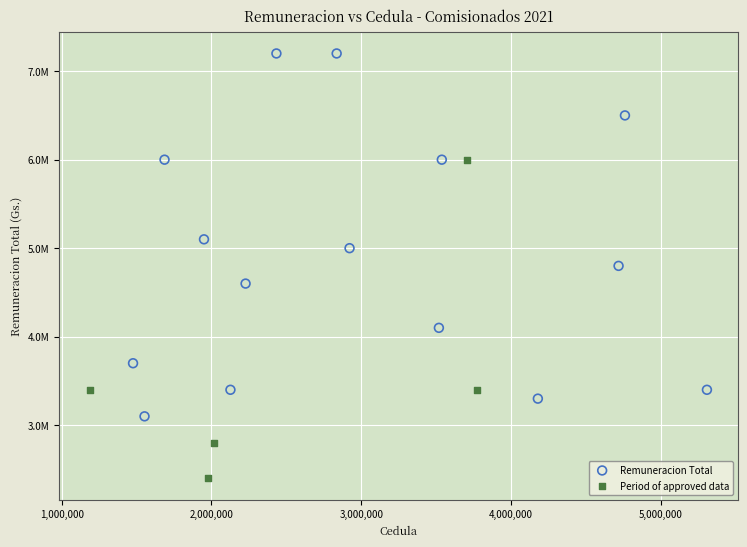

What are all the series names shown in the legend?

Remuneracion Total, Period of approved data